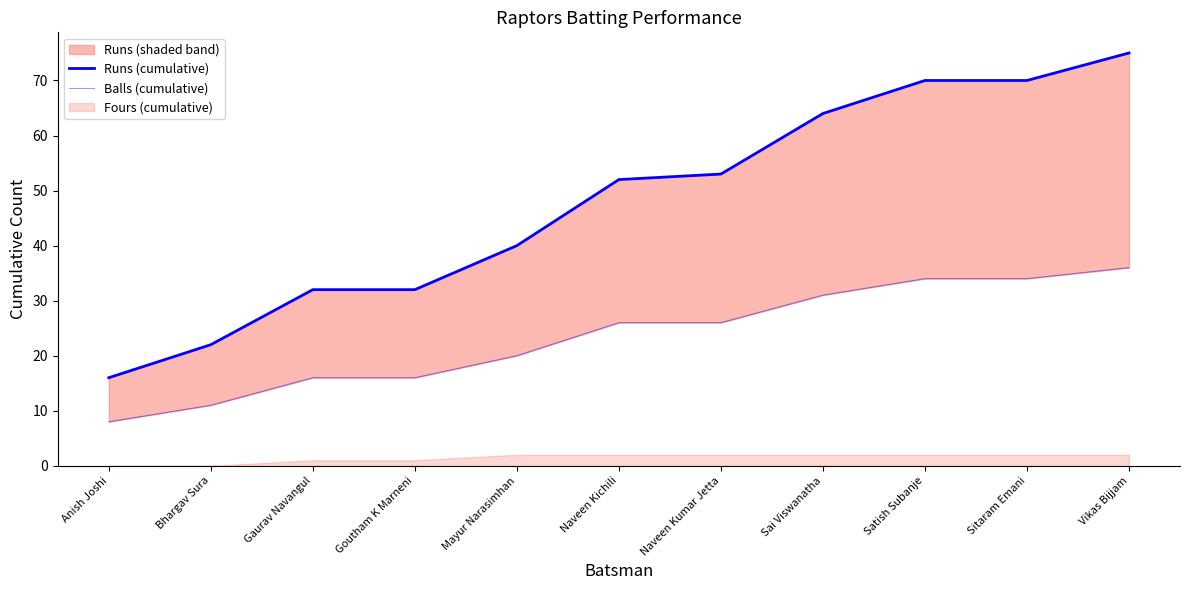

How many lines are shown in the chart?

2